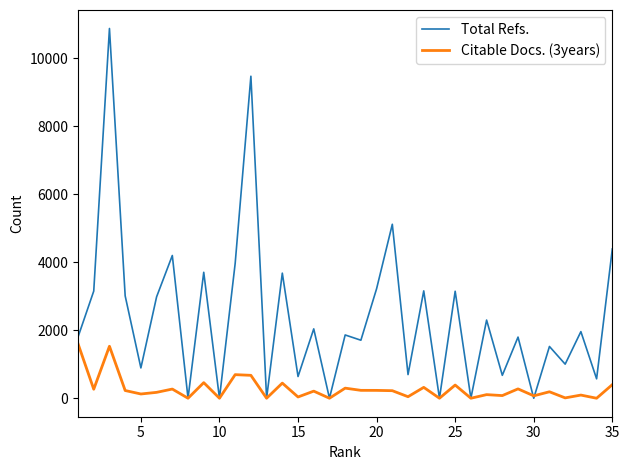

Rank the series by their average value, from lowest to highest.

Citable Docs. (3years), Total Refs.